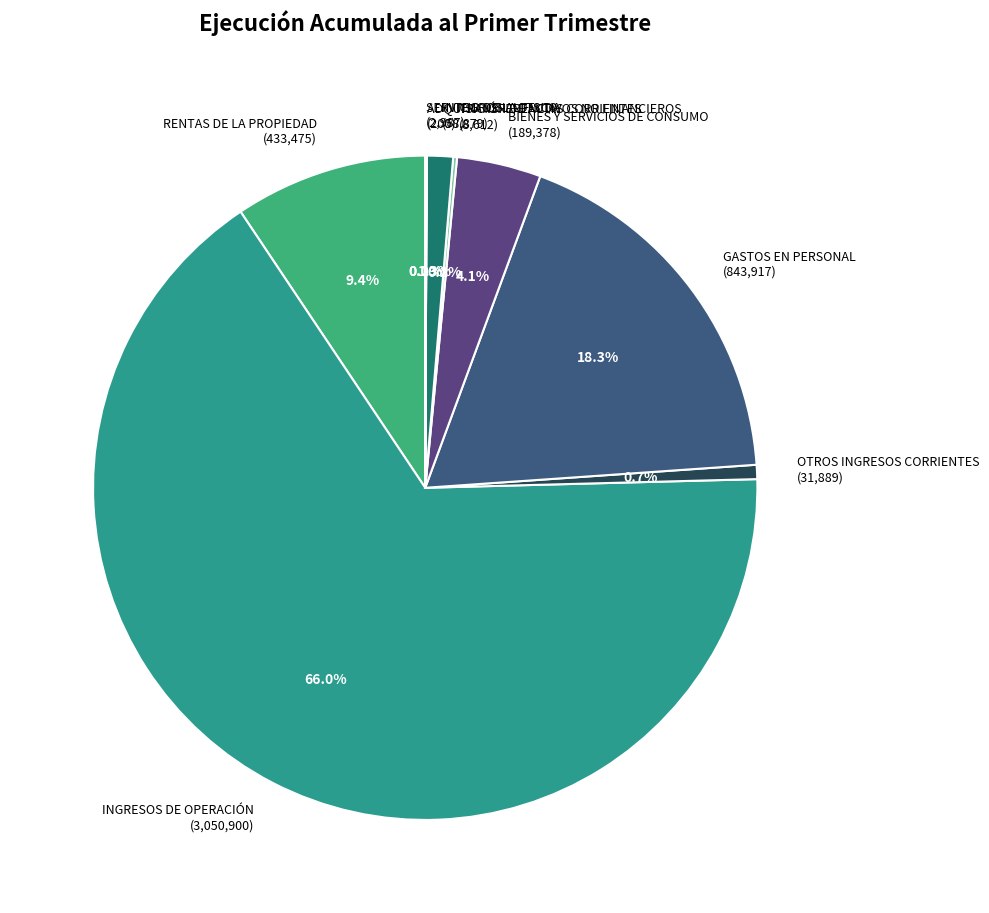

Is the sum of INTEGROS AL FISCO (58,879) and RENTAS DE LA PROPIEDAD (433,475) greater than half?

No